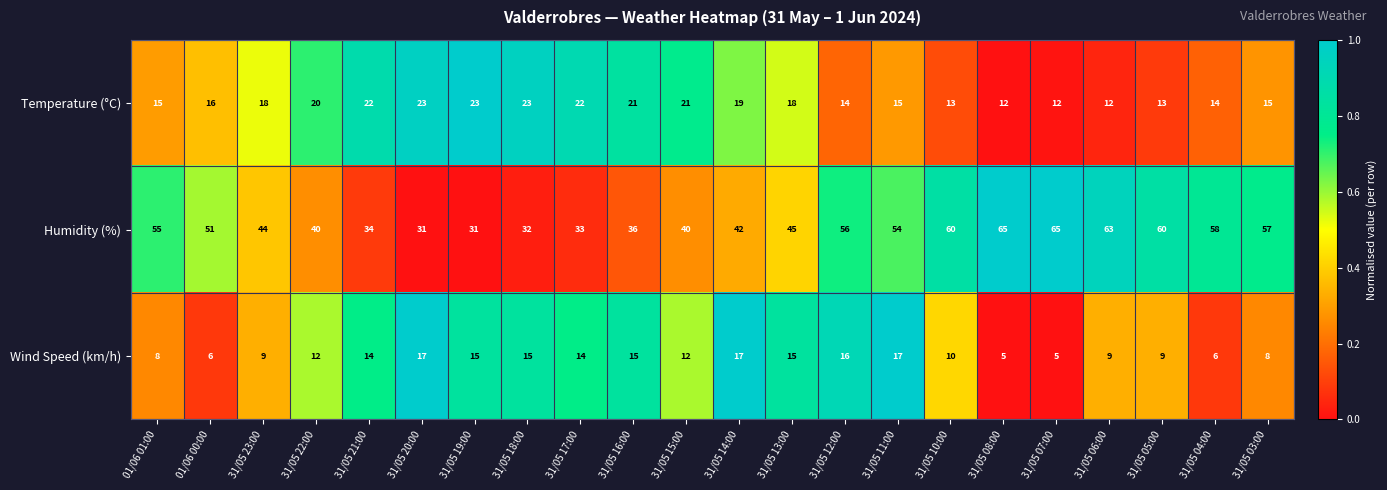

True or false: Humidity (%) has a value of 44 at 31/05 23:00.

True